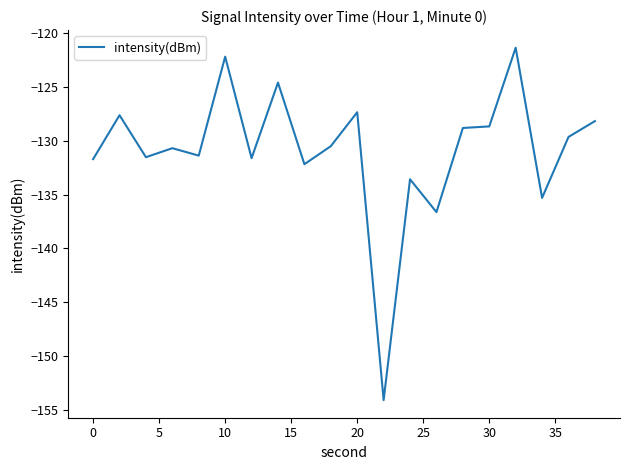

What is the greatest value displayed?

-121.4